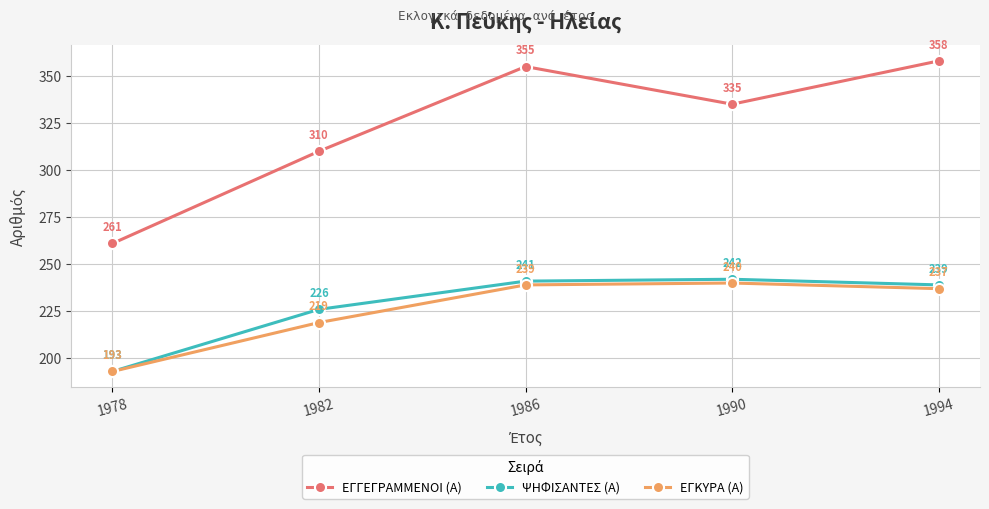

What is the approximate value of ΕΓΓΕΓΡΑΜΜΕΝΟΙ (Α) at 1986?

355